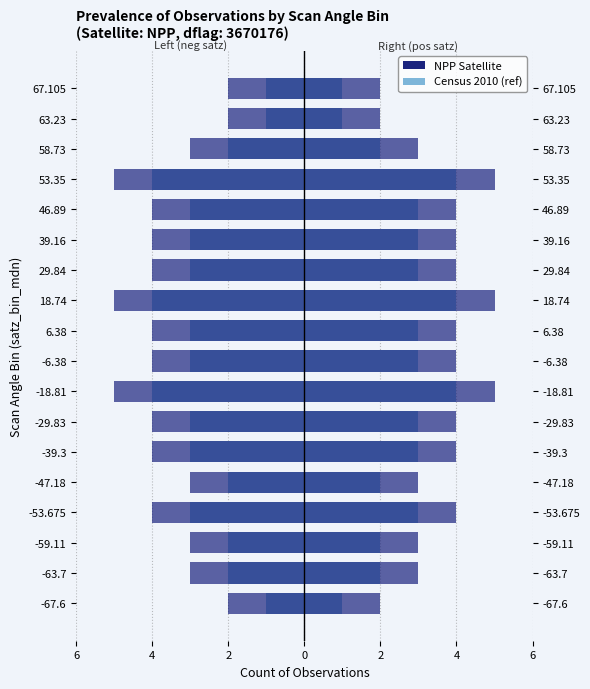

Which series has the largest total across all categories?

Census 2010